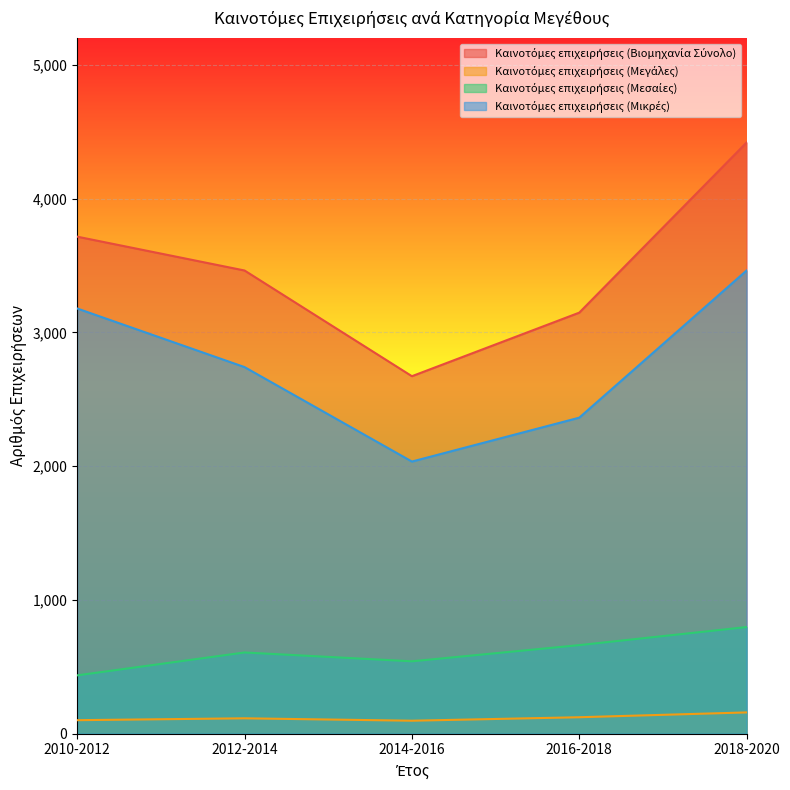

Reading left to right, what are all the values shown in this chart?

Καινοτόμες επιχειρήσεις (Βιομηχανία Σύνολο): 3715	3462	2672	3147	4419
Καινοτόμες επιχειρήσεις (Μεγάλες): 101	115	97	123	159
Καινοτόμες επιχειρήσεις (Μεσαίες): 436	607	541	662	797
Καινοτόμες επιχειρήσεις (Μικρές): 3178	2740	2034	2362	3462